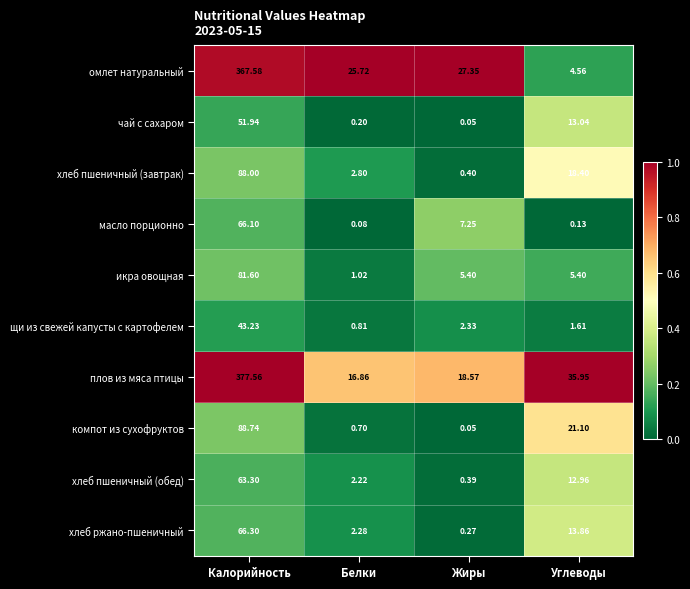

What is the total value across all series at Жиры?

62.1